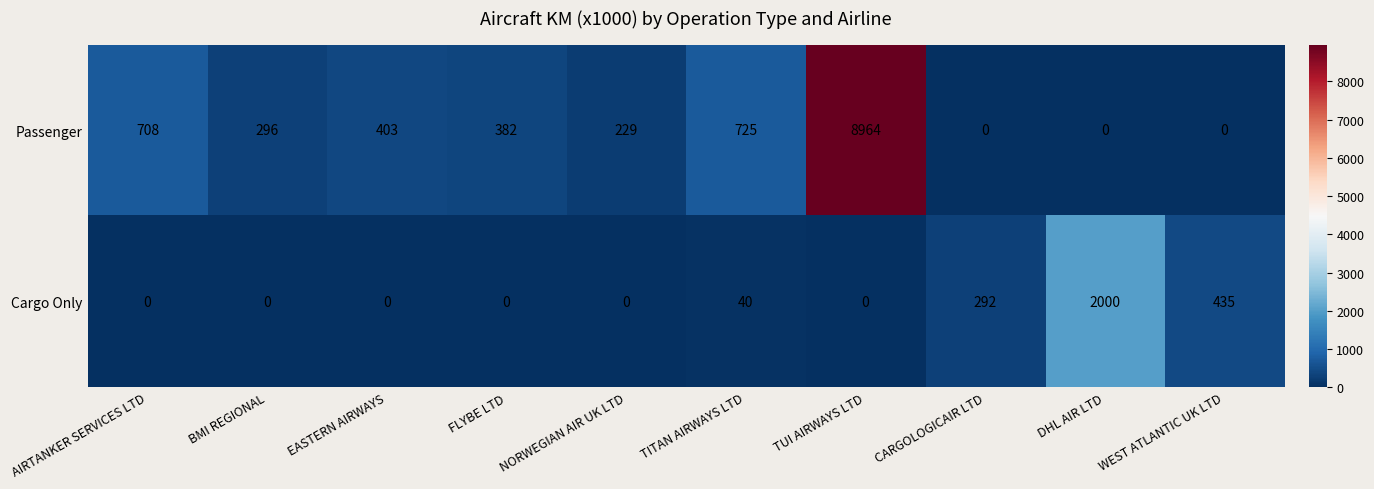

How many data points does each series have?

10